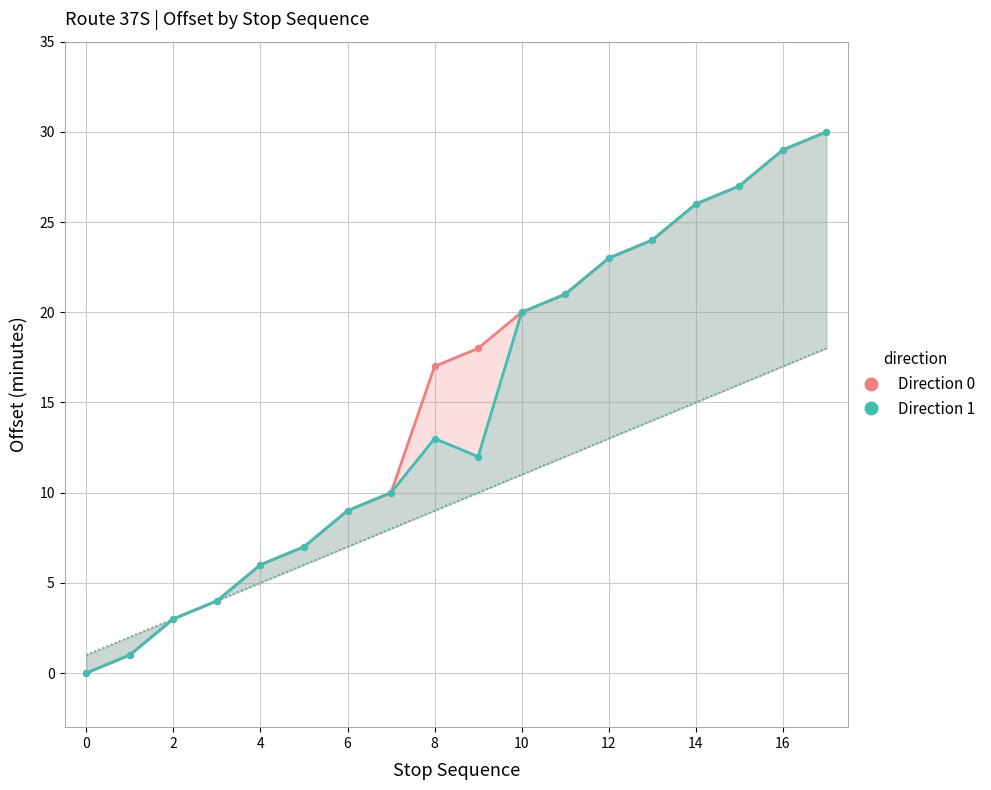

Which series has the largest total across all categories?

Direction 0 (Outbound)